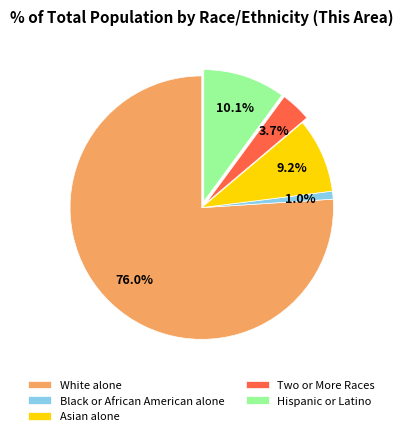

Is it true that Black or African American alone is 1% of the pie?

True